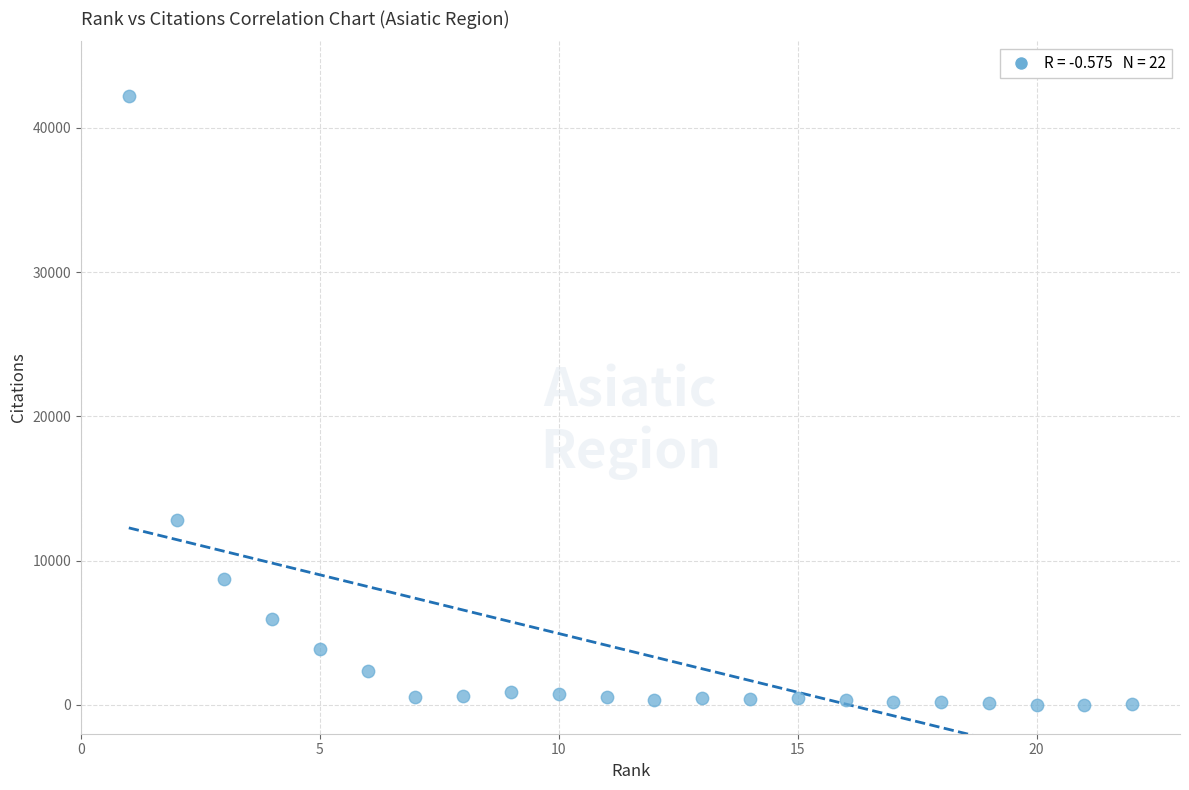

What Y value in the scatter plot is closest to 21097?

12847